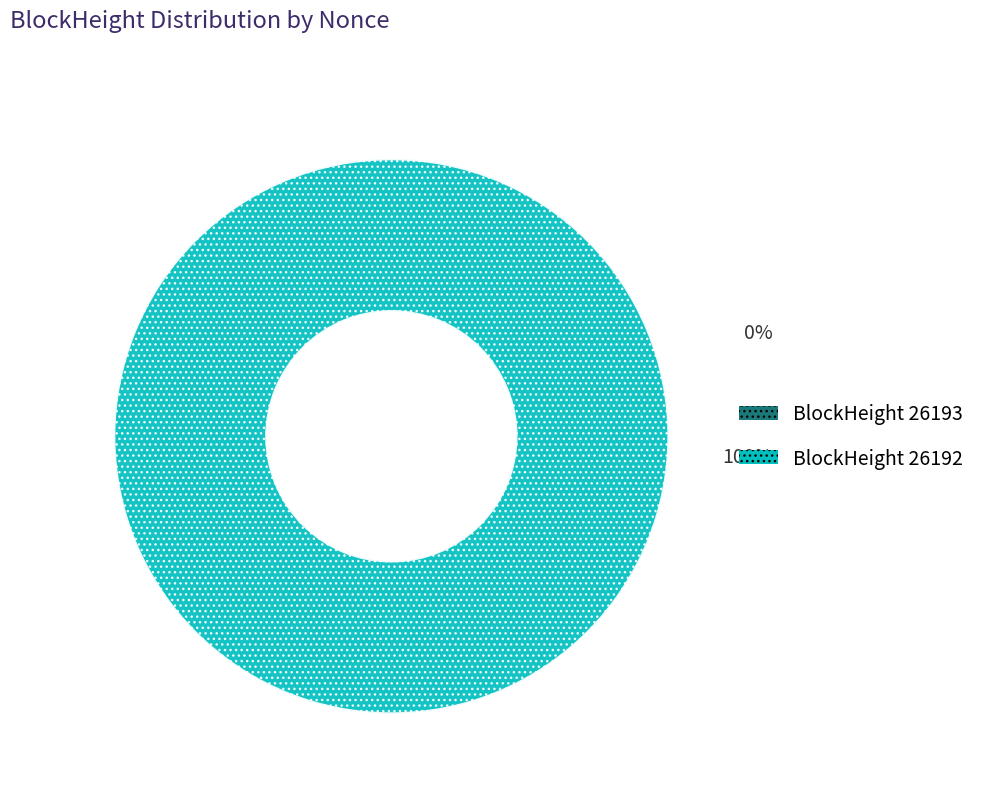

Which category has the biggest portion of the pie?

26192